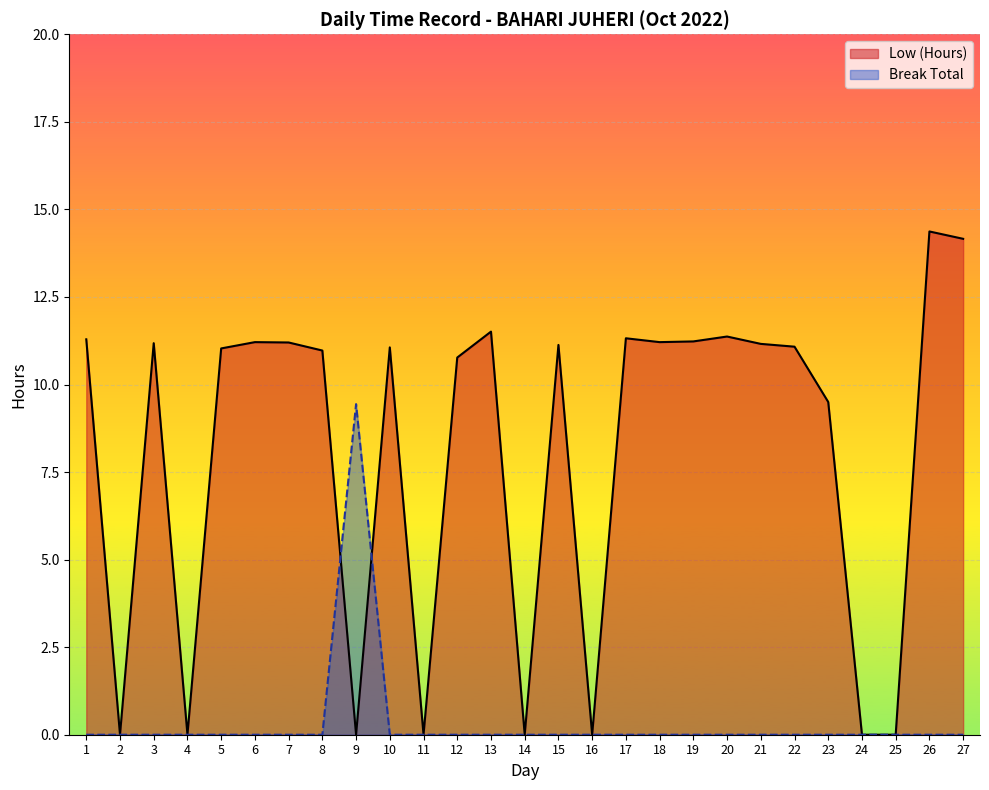

Which series has the largest range (max minus min)?

Low (Hours)